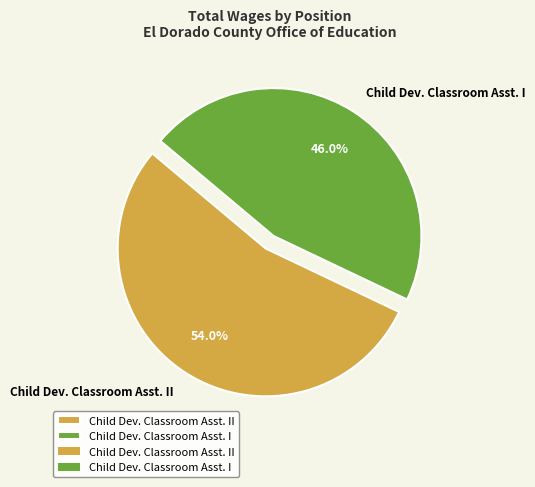

What is the largest slice in the pie chart?

Child Dev. Classroom Asst. II